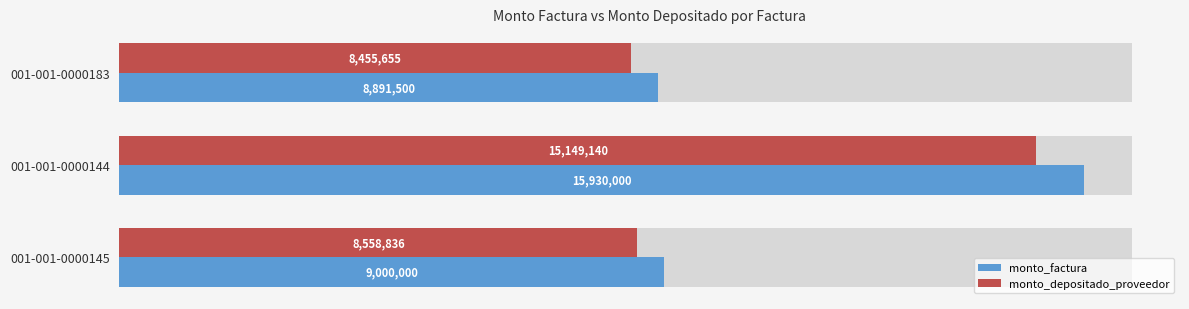

How many data points in monto_depositado_proveedor are less than 8558836?

1